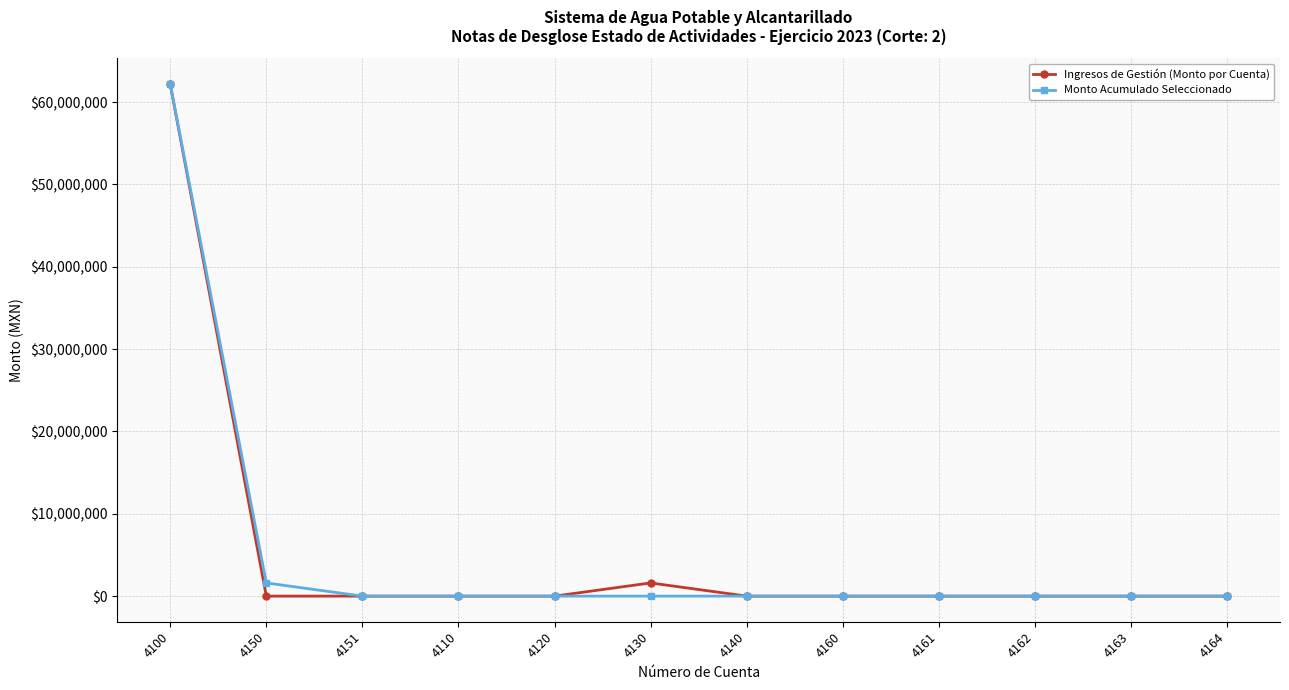

What is the maximum value for Ingresos de Gestión (Monto por Cuenta)?

62200762.1